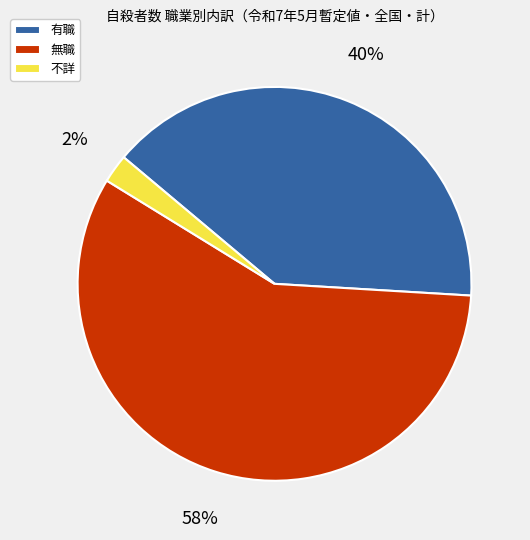

Is the sum of 無職 and 有職 greater than half?

Yes